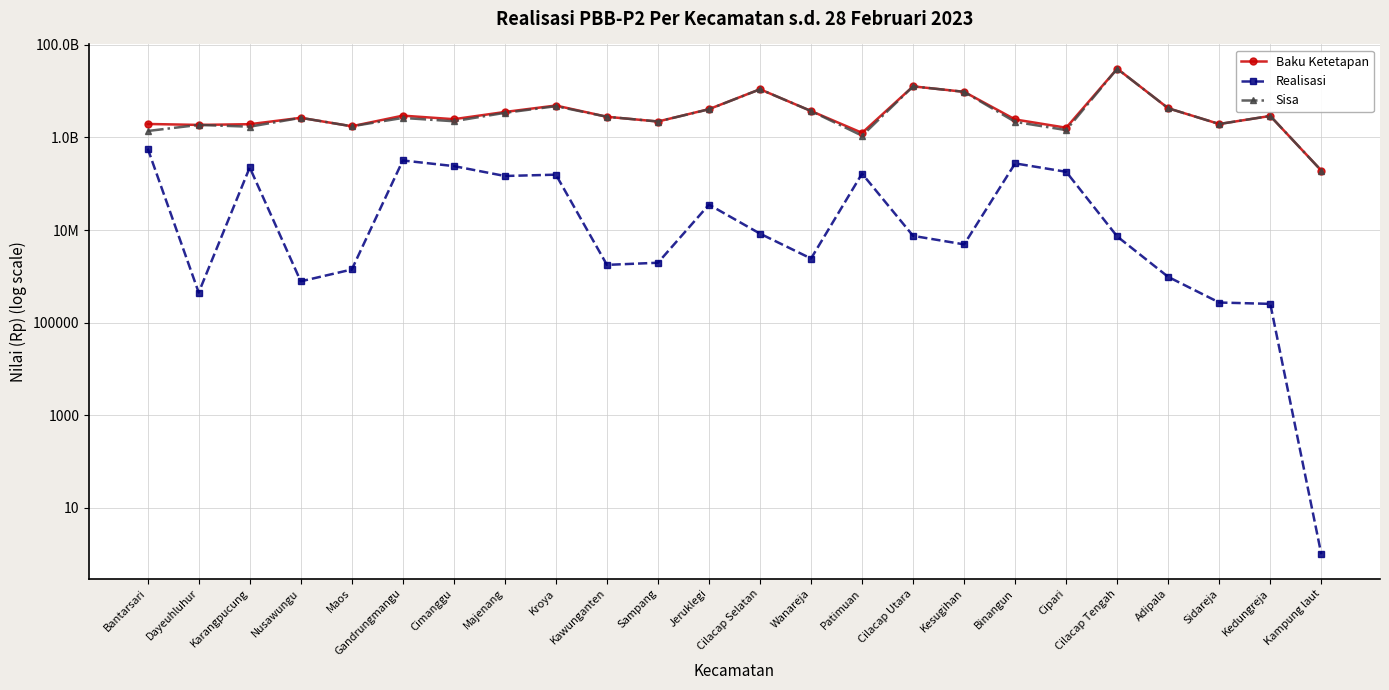

Where is the first local maximum for Baku Ketetapan?

Nusawungu